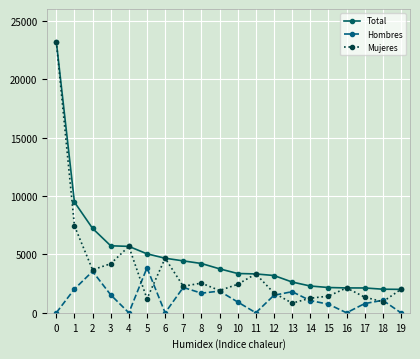

What is the sum of the Mujeres values at 15 and 6?

6097